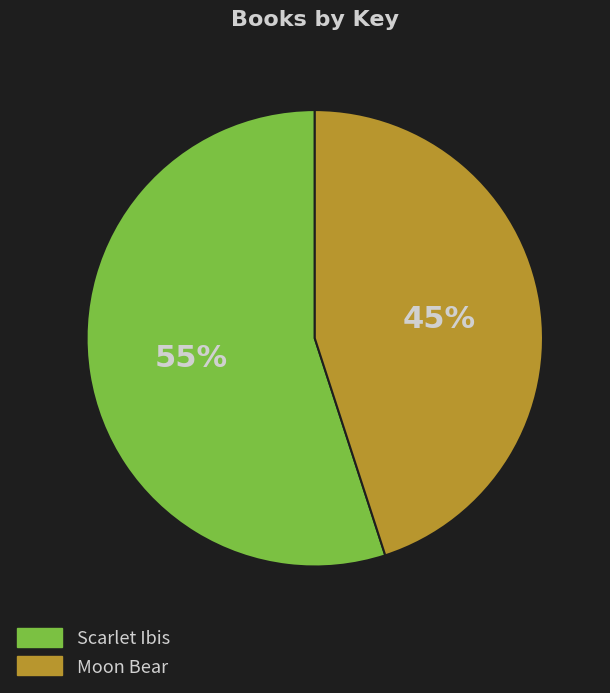

Which slice represents more than half of the pie?

Scarlet Ibis